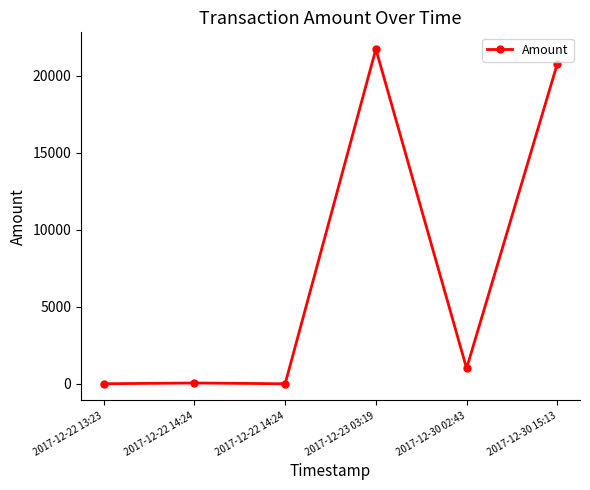

List the labels in order of value, smallest first.

2017-12-22 14:24, 2017-12-22 13:23, 2017-12-22 14:24, 2017-12-30 02:43, 2017-12-30 15:13, 2017-12-23 03:19